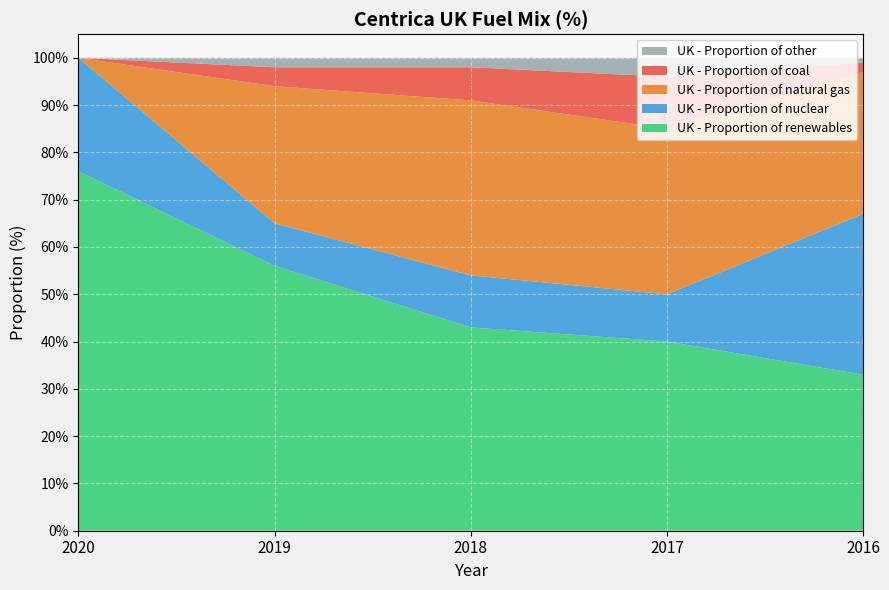

Reading left to right, list all the values displayed in this chart.

UK - Proportion of renewables: 2020=76	2019=56	2018=43	2017=40	2016=33
UK - Proportion of nuclear: 2020=24	2019=9	2018=11	2017=10	2016=34
UK - Proportion of natural gas: 2020=0	2019=29	2018=37	2017=35	2016=30
UK - Proportion of coal: 2020=0	2019=4	2018=7	2017=11	2016=2
UK - Proportion of other: 2020=0	2019=2	2018=2	2017=4	2016=1